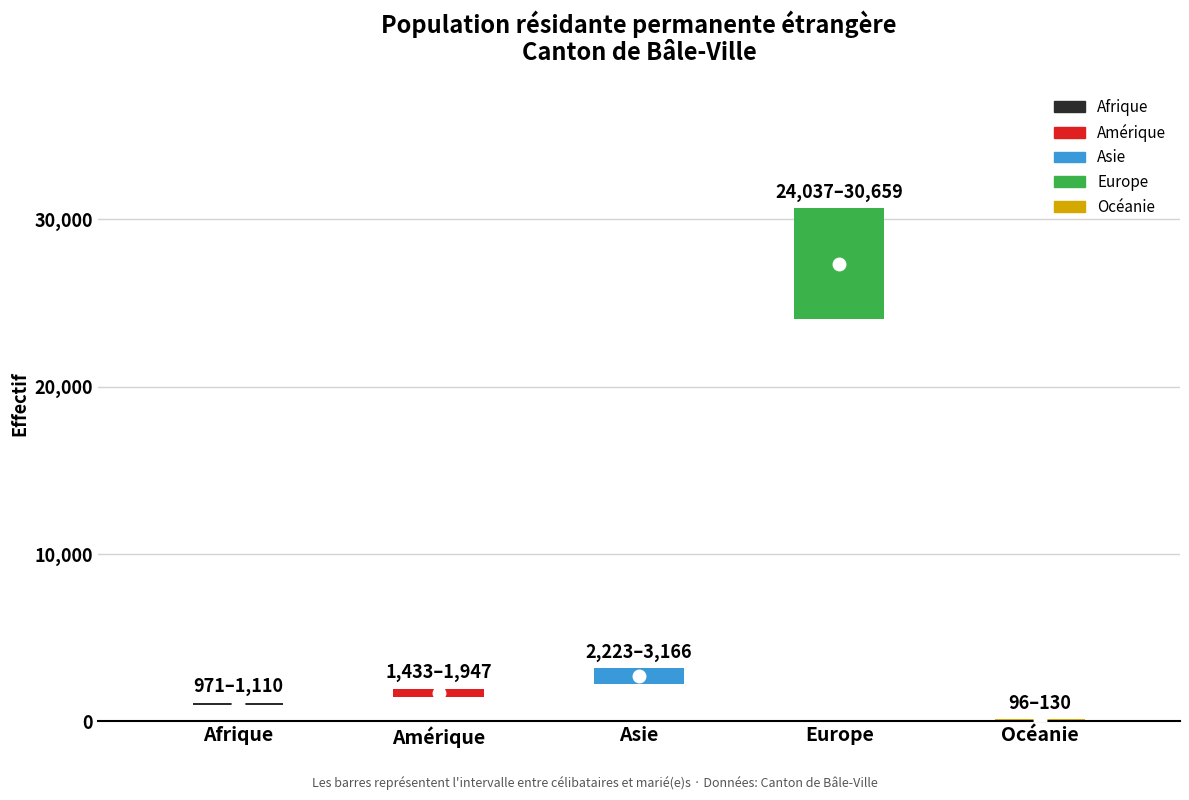

Does the chart contain any negative values?

No